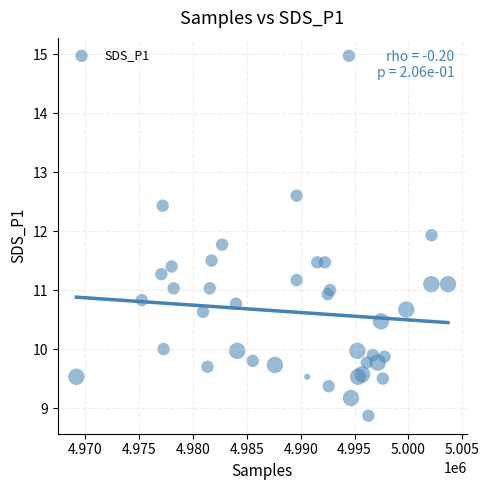

What is the range of Y values (max minus min)?

6.1